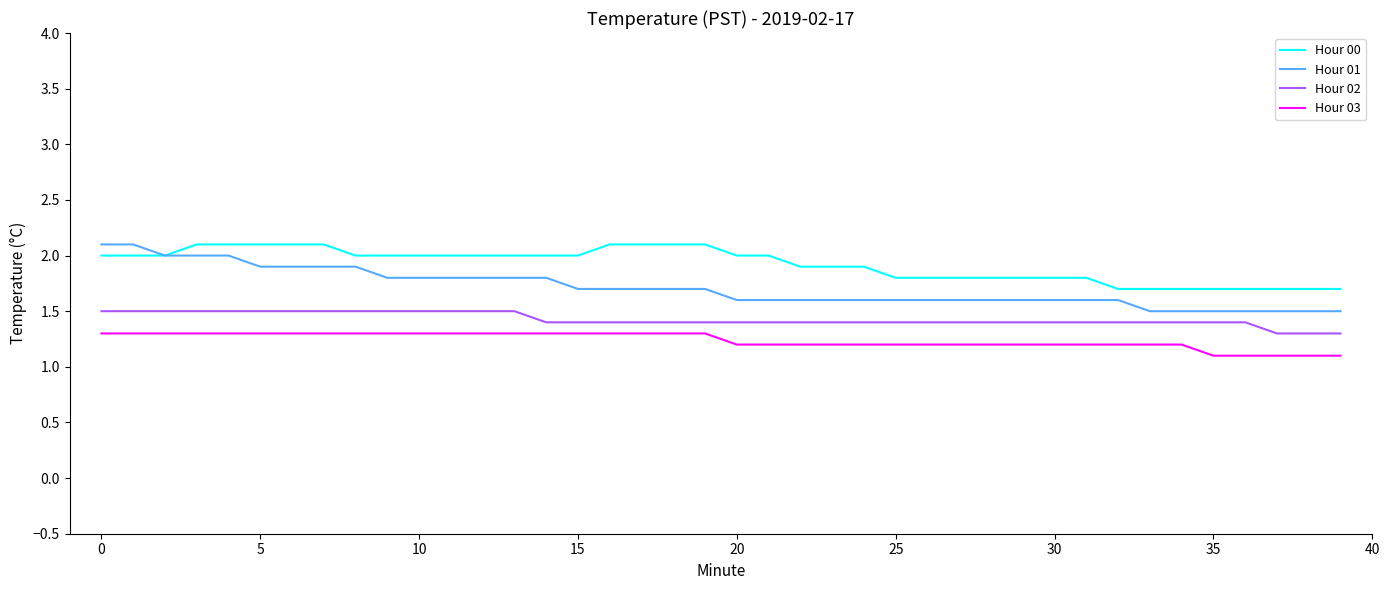

What is the smallest value displayed?

1.1